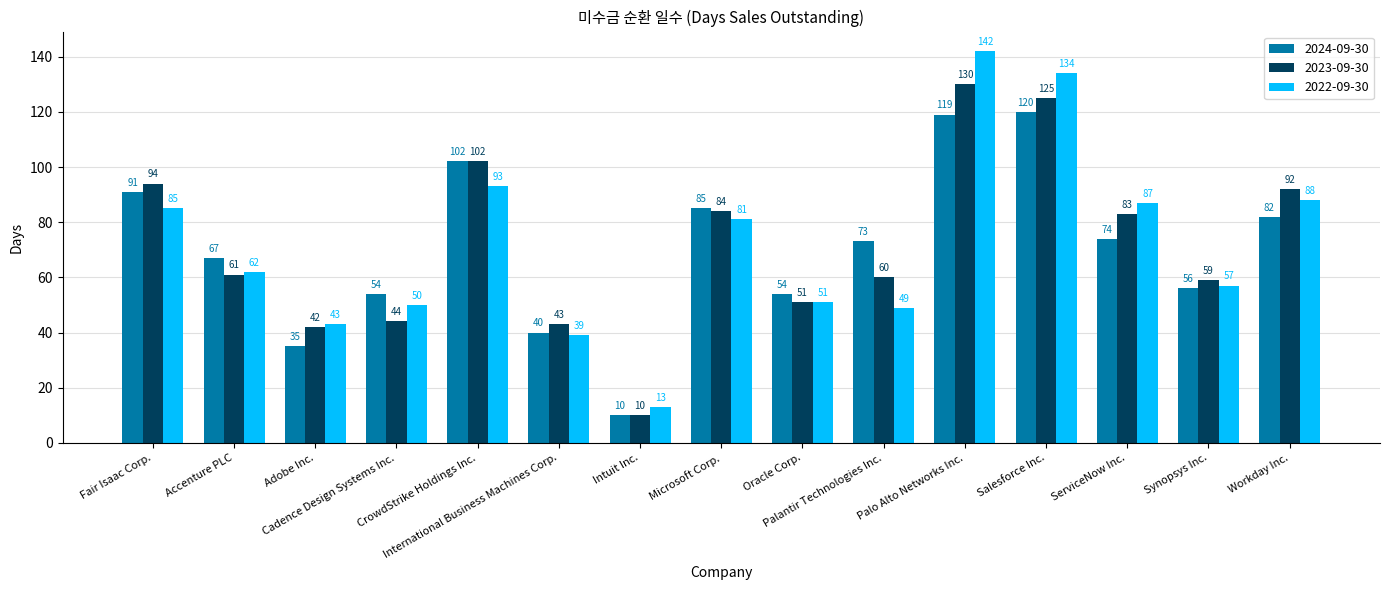

What are all the series names shown in the legend?

2024-09-30, 2023-09-30, 2022-09-30